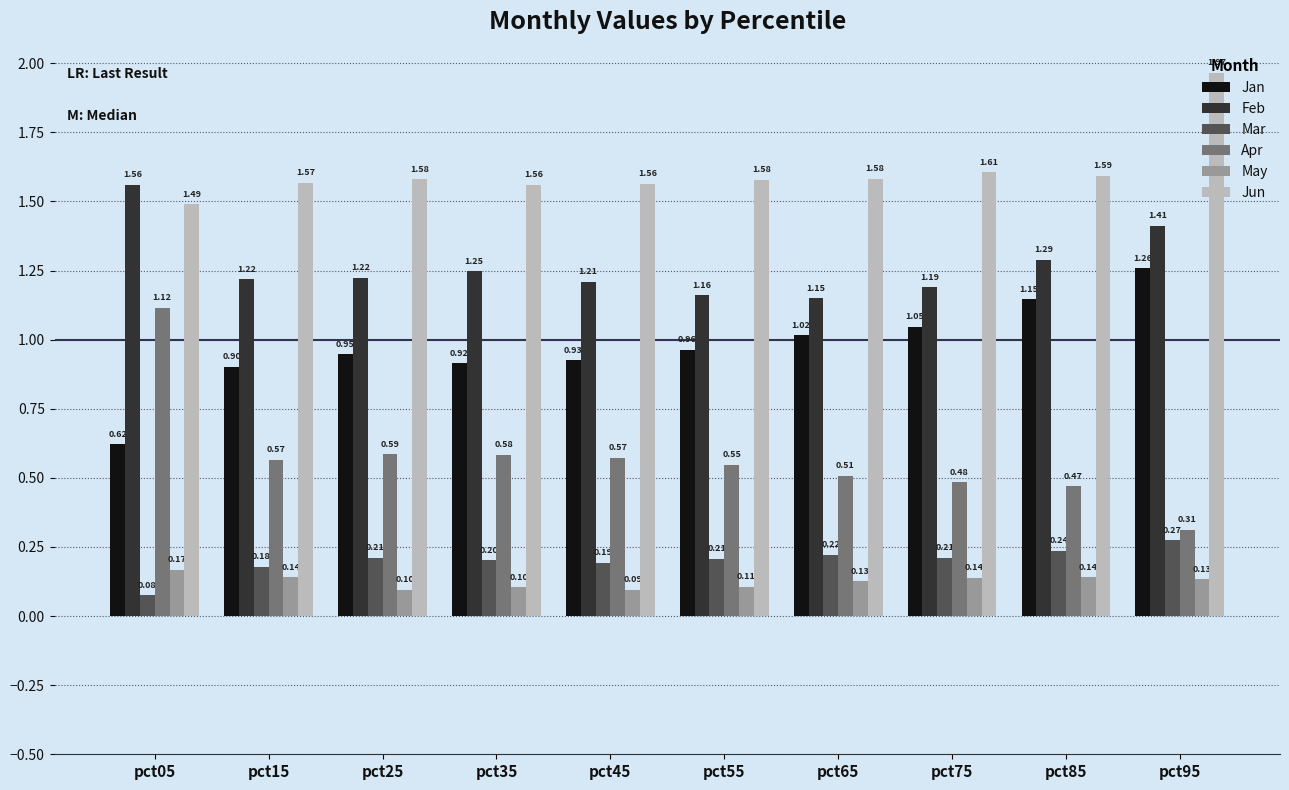

What is the approximate value of Mar at pct75?

0.2